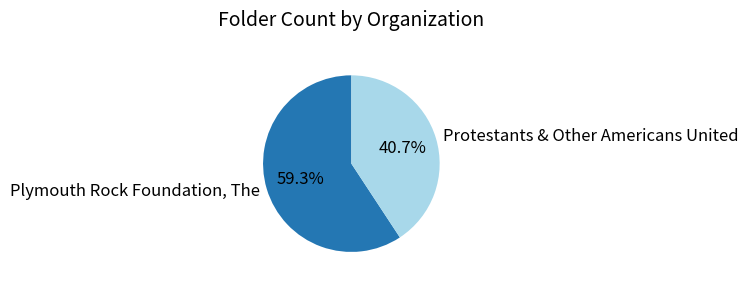

Which slice is the largest?

Plymouth Rock Foundation, The